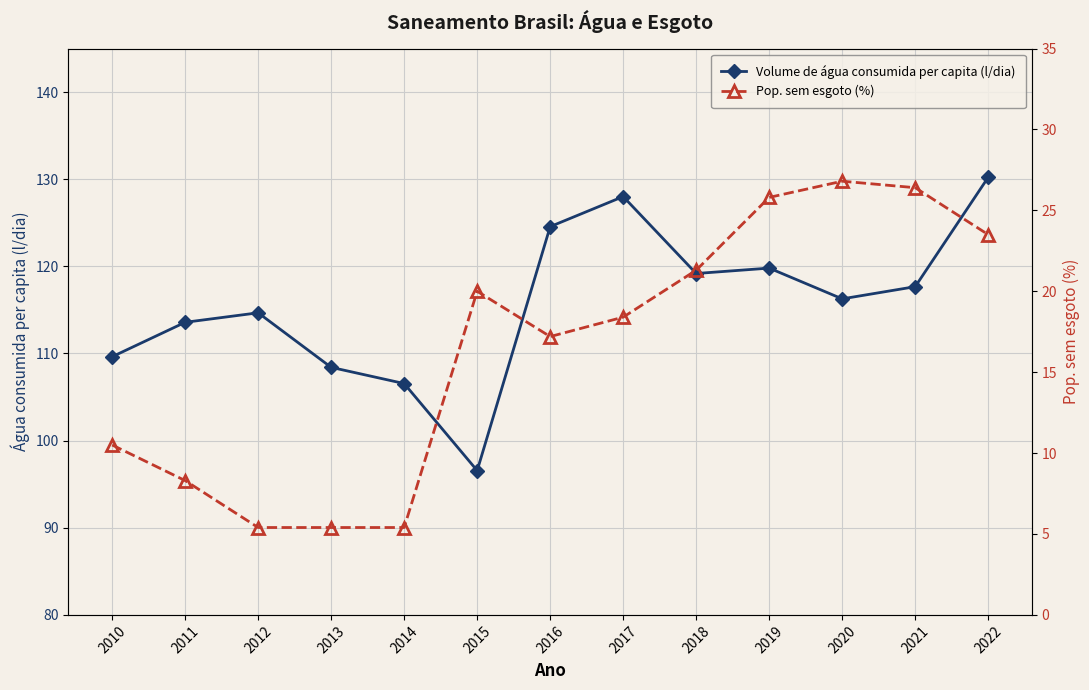

True or false: Pop. sem esgoto (%) and Volume de água consumida per capita (l/dia) cross at least once.

False